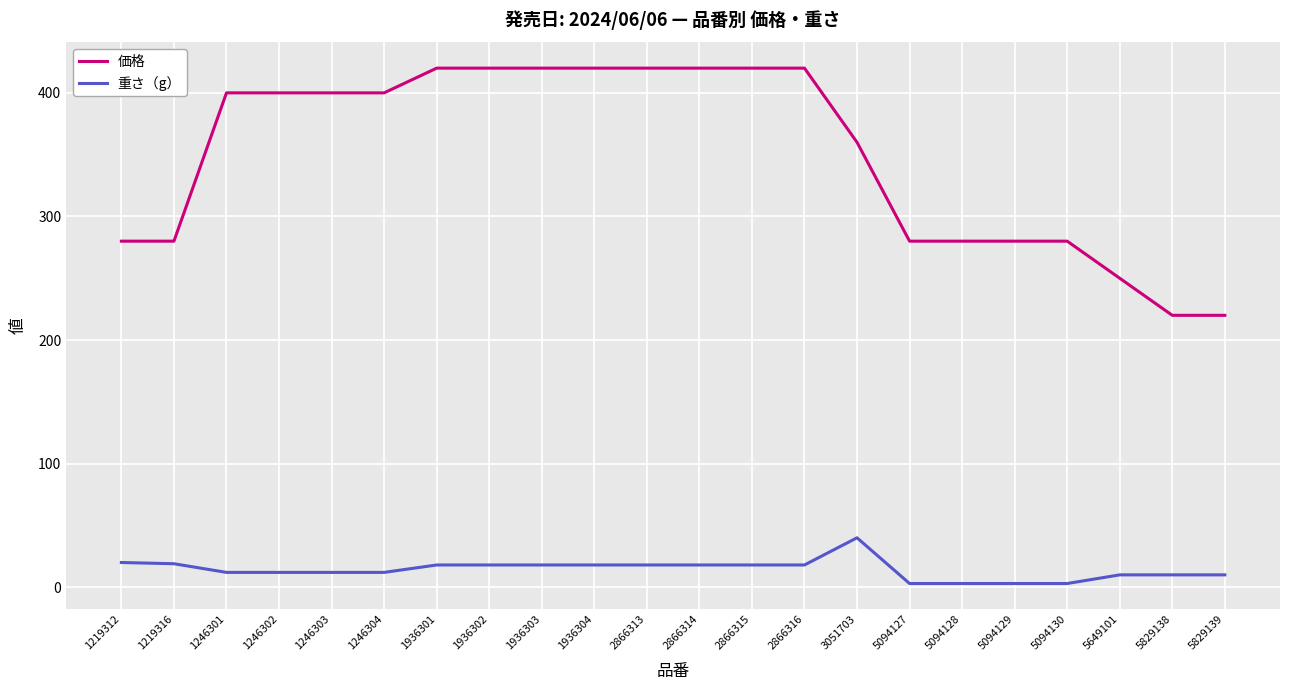

True or false: 価格 has a value of 492 at 3051703.

False